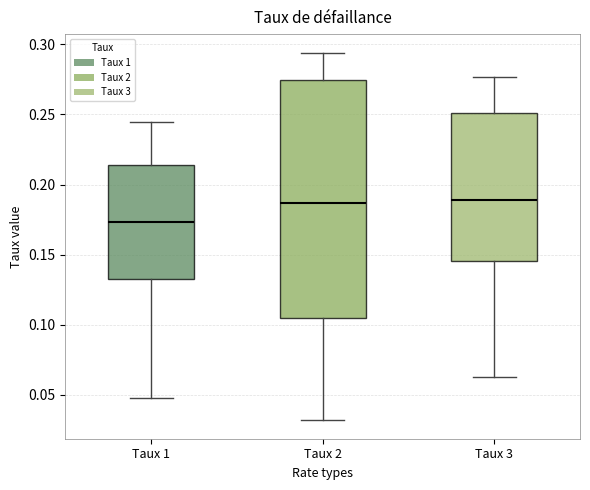

Reading left to right, read every box against the y-axis: the position of its median line, the range the box covers, and the ends of its whiskers. The values are not printed on the chart, so give them approximately, as read against the axis.

Taux 1: median 0.175, box 0.135 to 0.215, whiskers 0.045 to 0.245
Taux 2: median 0.185, box 0.105 to 0.275, whiskers 0.030 to 0.295
Taux 3: median 0.190, box 0.145 to 0.250, whiskers 0.065 to 0.275